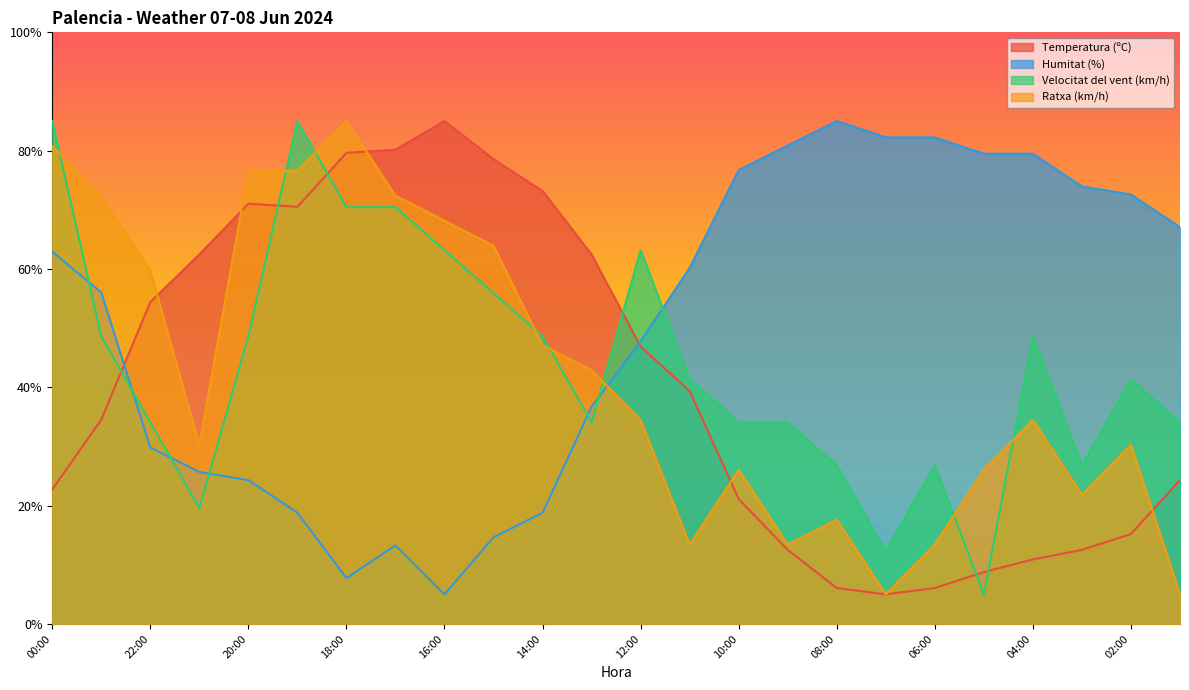

Rank the series by their maximum value, from lowest to highest.

Temperatura (ºC), Humitat (%), Velocitat del vent (km/h), Ratxa (km/h)